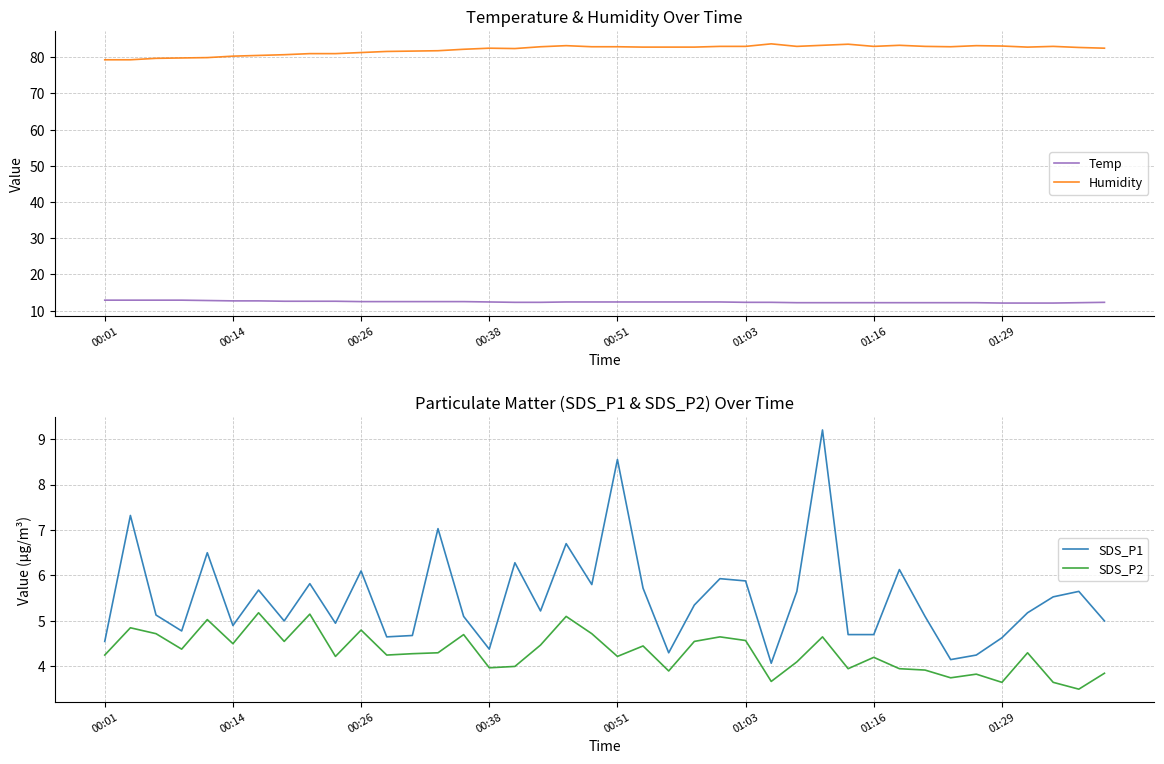

True or false: SDS_P2 and Temp intersect in this chart.

False